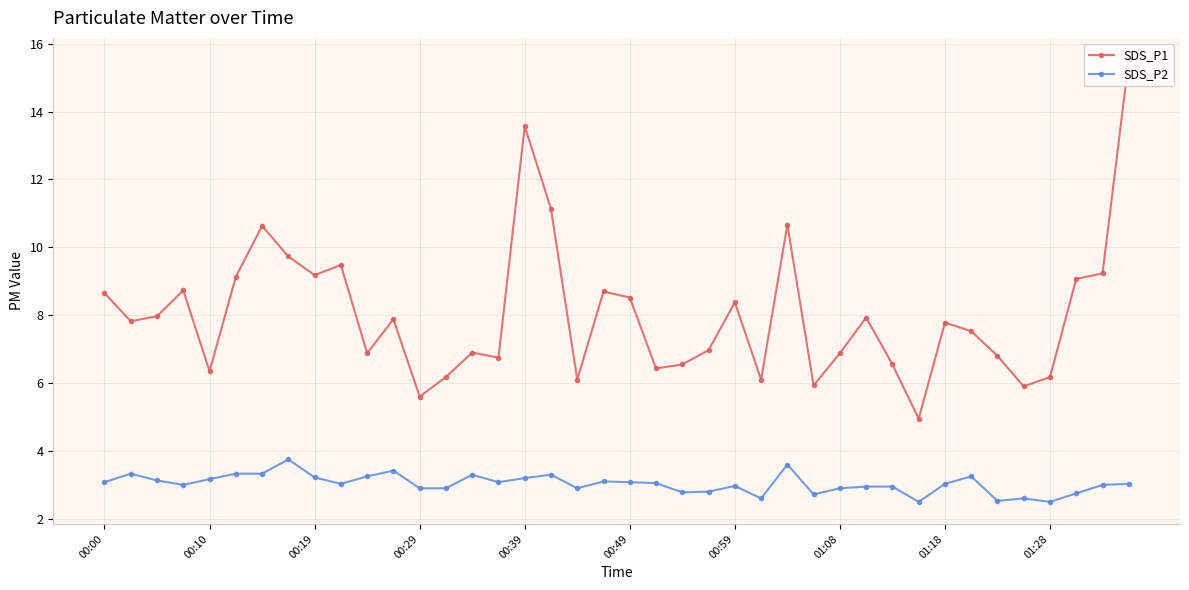

True or false: SDS_P2 has more than 2 interior local peaks.

True